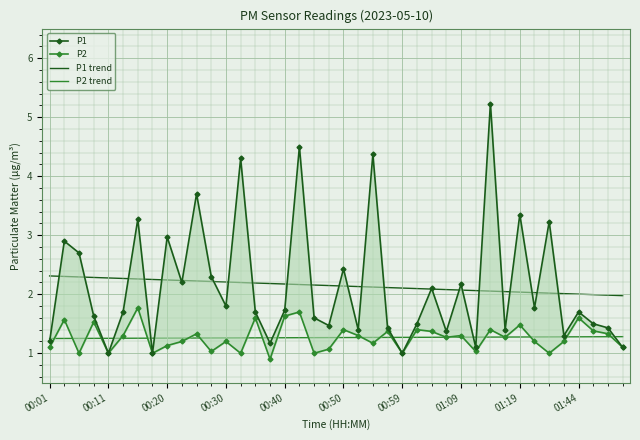

How many lines are shown in the chart?

4